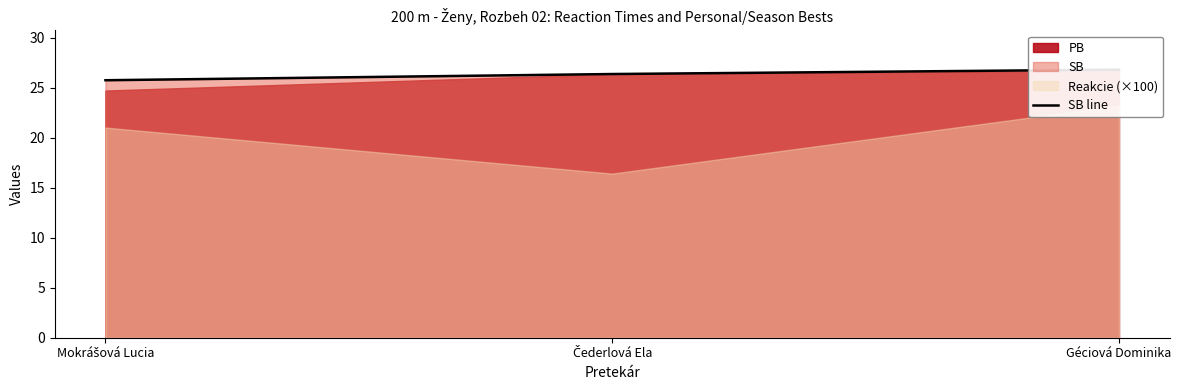

The value at Géciová Dominika is 17.2. True or false?

False